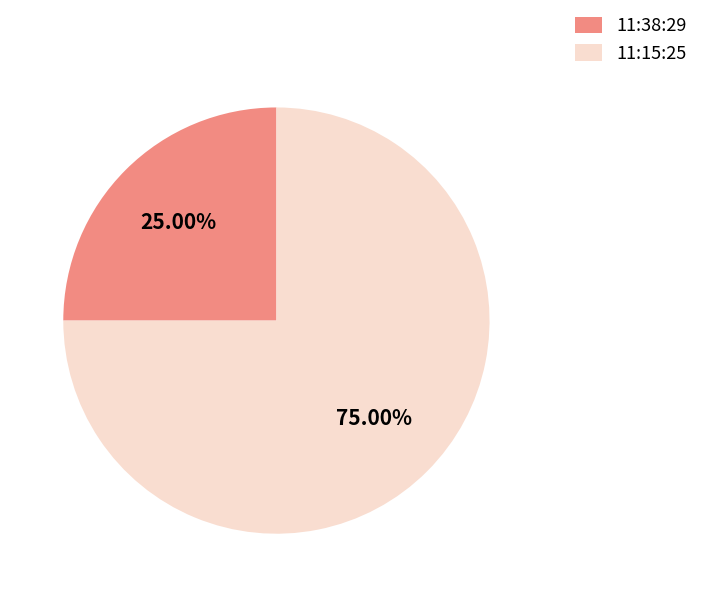

Count the number of slices in the pie.

2